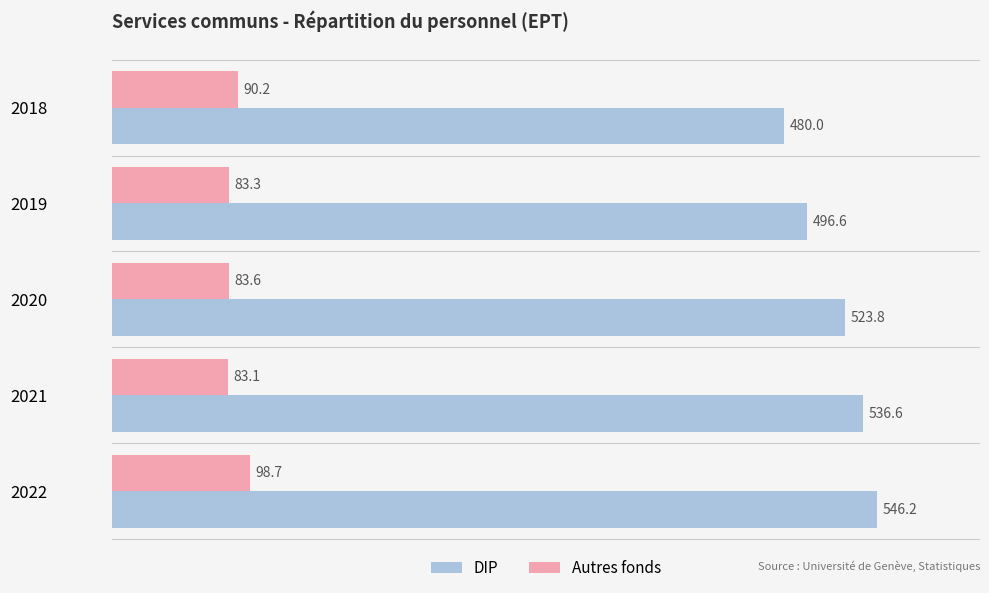

Which series has the largest range (max minus min)?

DIP